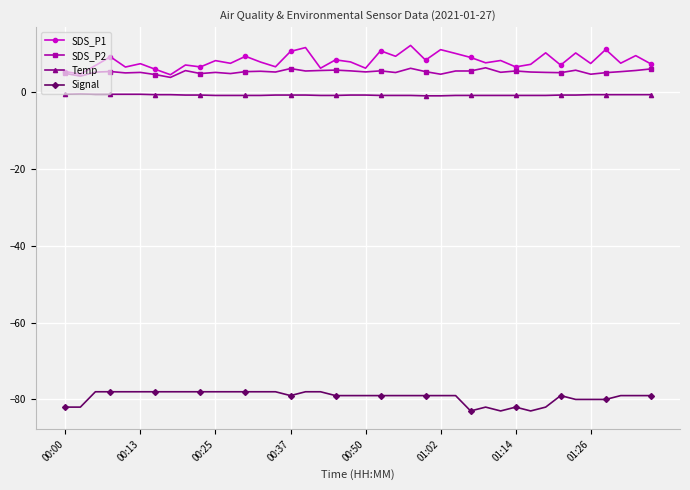

Rank the series by their maximum value, from highest to lowest.

SDS_P1, SDS_P2, Temp, Signal